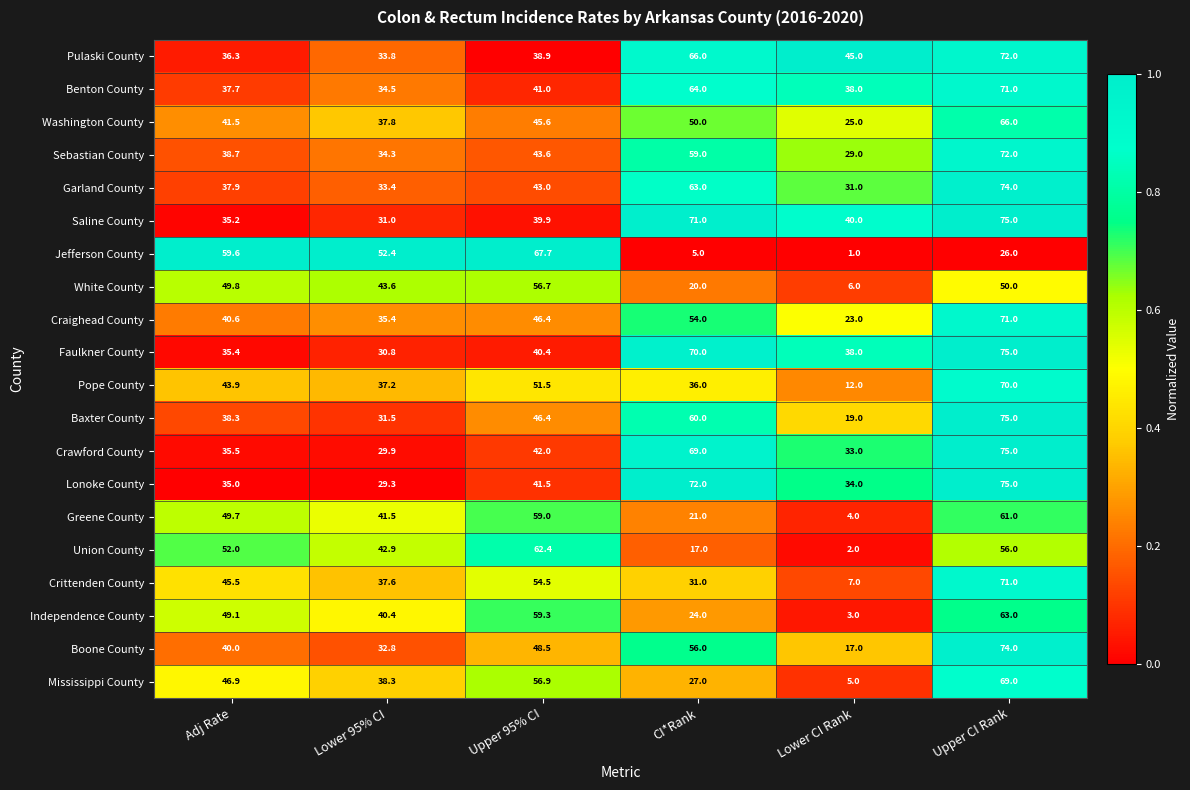

What is the highest value of the Mississippi County series?

69.0